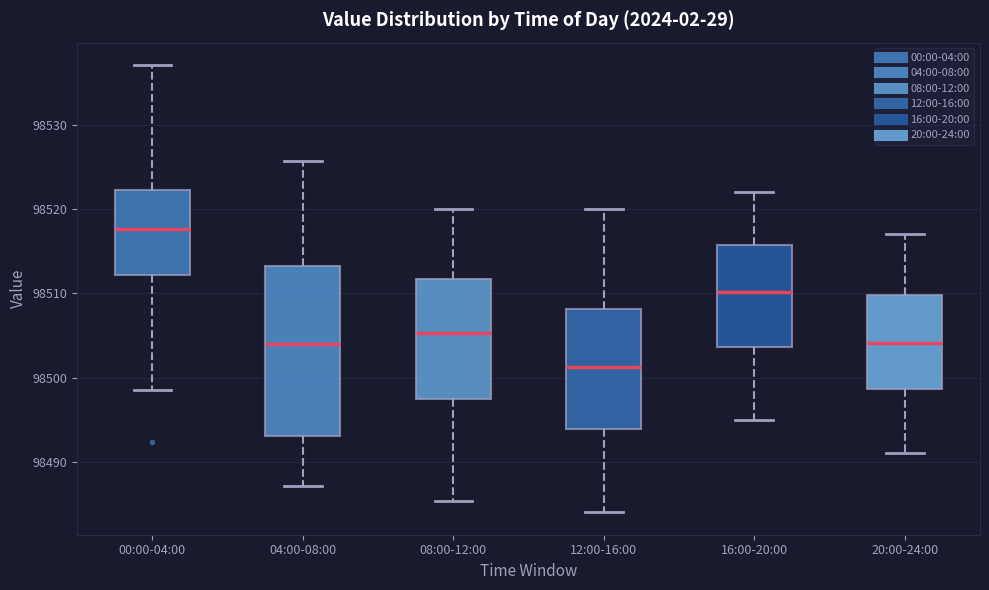

Reading left to right, transcribe this box plot: for each box, give where its median line is, the range the box spans, and where its two whiskers end, as read against the y-axis. The values are not printed on the chart, so give them approximately, as read against the axis.

00:00-04:00: median 98518, box 98512 to 98522, whiskers 98499 to 98537
04:00-08:00: median 98504, box 98493 to 98513, whiskers 98487 to 98526
08:00-12:00: median 98505, box 98497 to 98512, whiskers 98485 to 98520
12:00-16:00: median 98501, box 98494 to 98508, whiskers 98484 to 98520
16:00-20:00: median 98510, box 98504 to 98516, whiskers 98495 to 98522
20:00-24:00: median 98504, box 98499 to 98510, whiskers 98491 to 98517